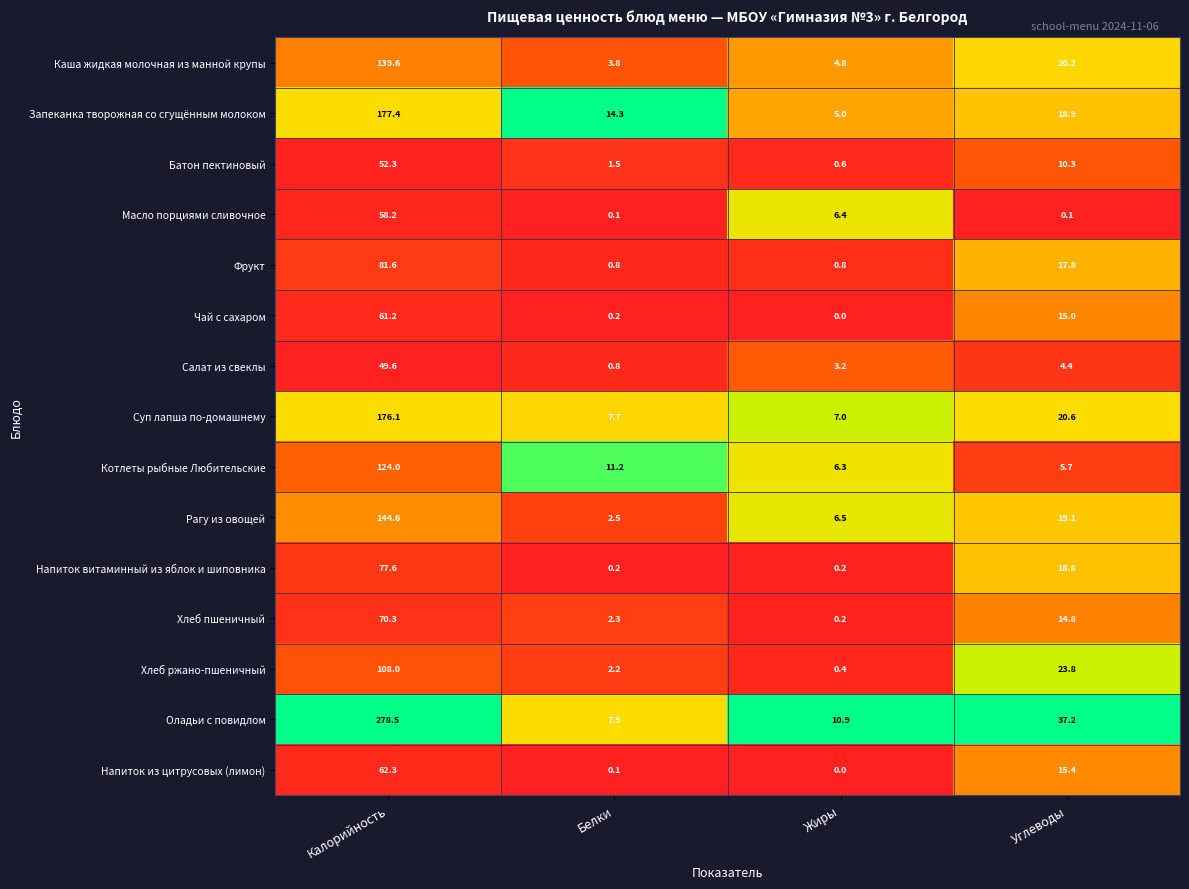

What is the average value of the Оладьи с повидлом series?

83.6